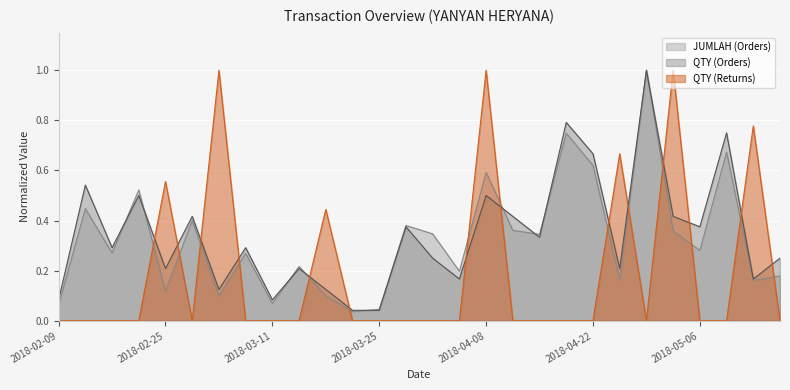

The value of JUMLAH (Orders) at 2018-04-12 is 0.6. True or false?

False